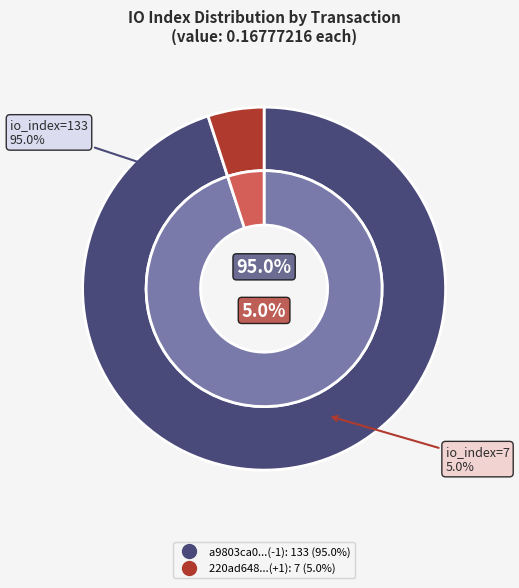

Between 133 and 7, which is larger?

133